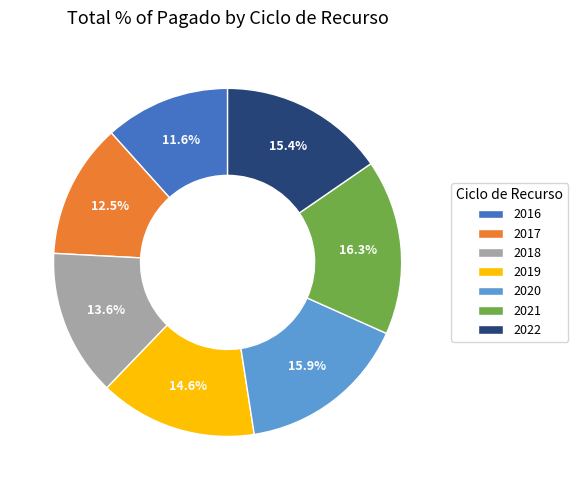

To the nearest percent, what portion does 2020 represent?

16%